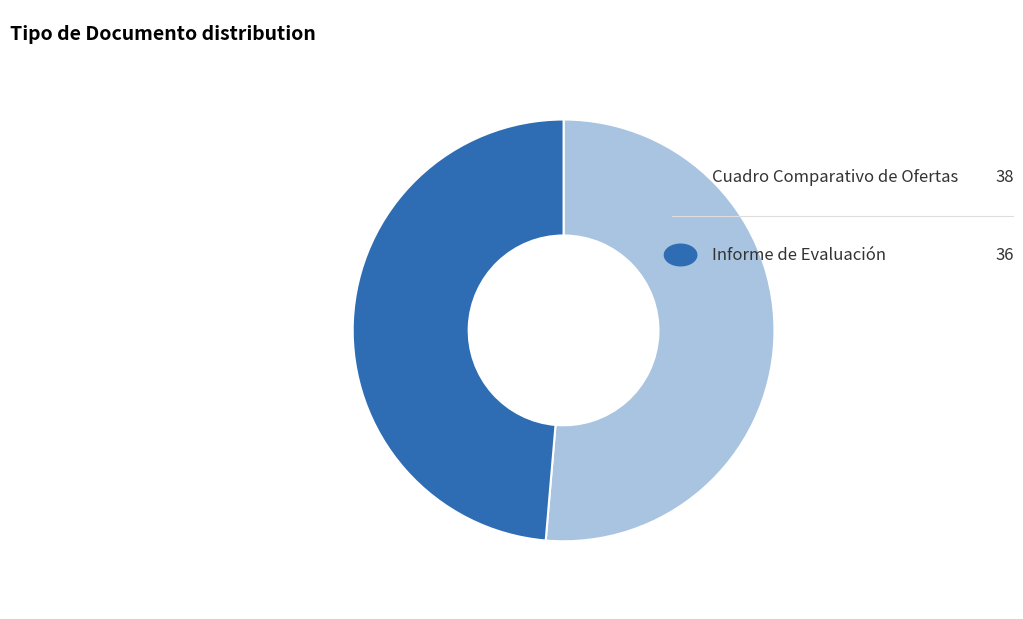

Does any single category account for the majority?

Yes